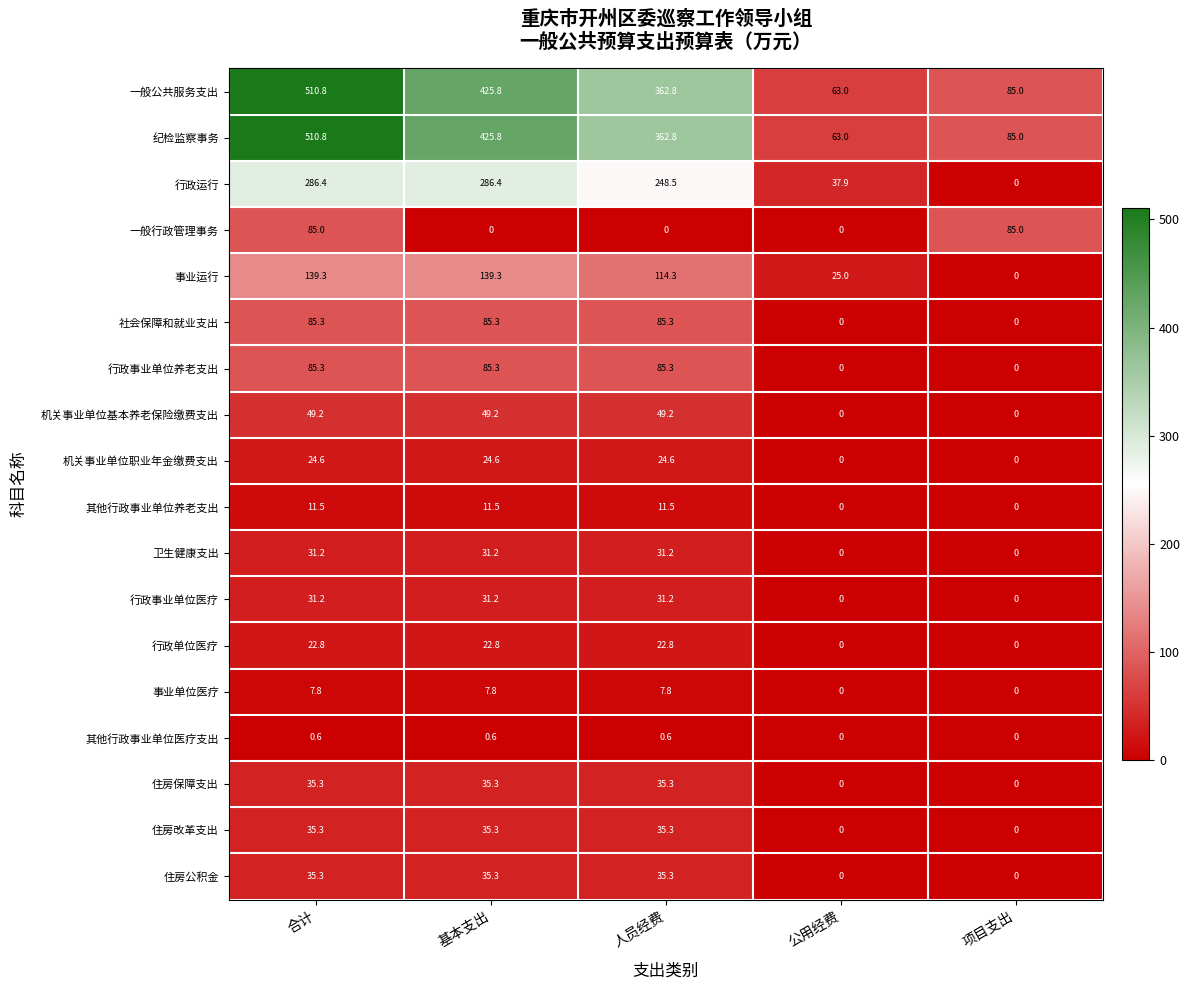

What is the difference between the maximum and minimum values in the 机关事业单位职业年金缴费支出 series?

24.6